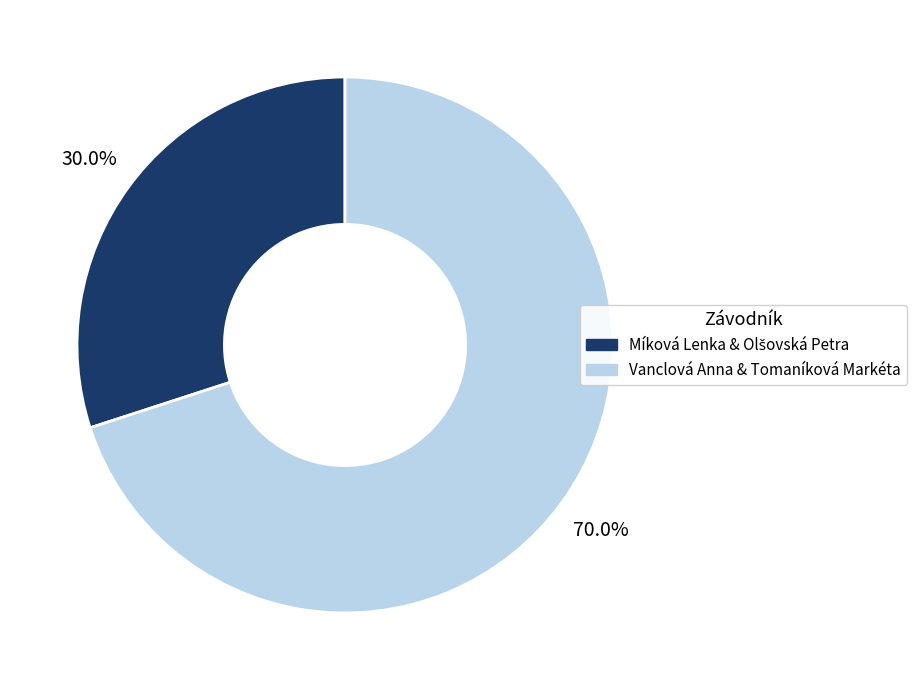

Is there any slice that represents more than half of the pie?

Yes